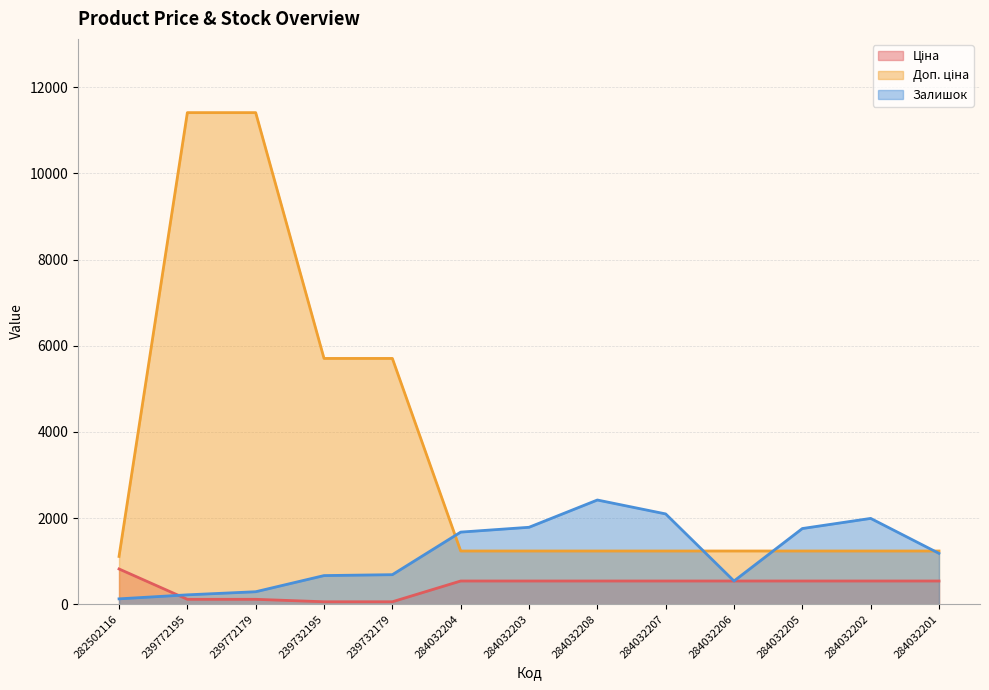

What is the maximum value shown in the chart?

11410.0